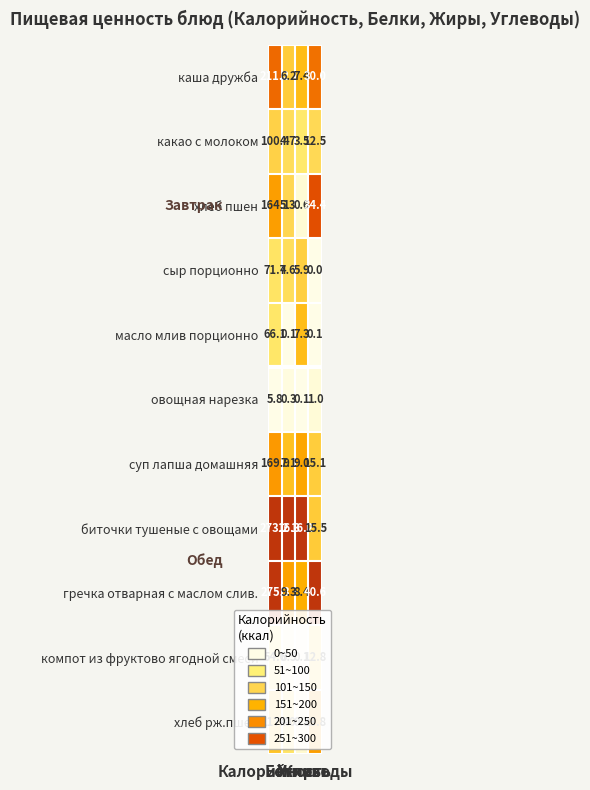

What is the difference between the maximum and minimum values in the какао с молоком series?

96.9